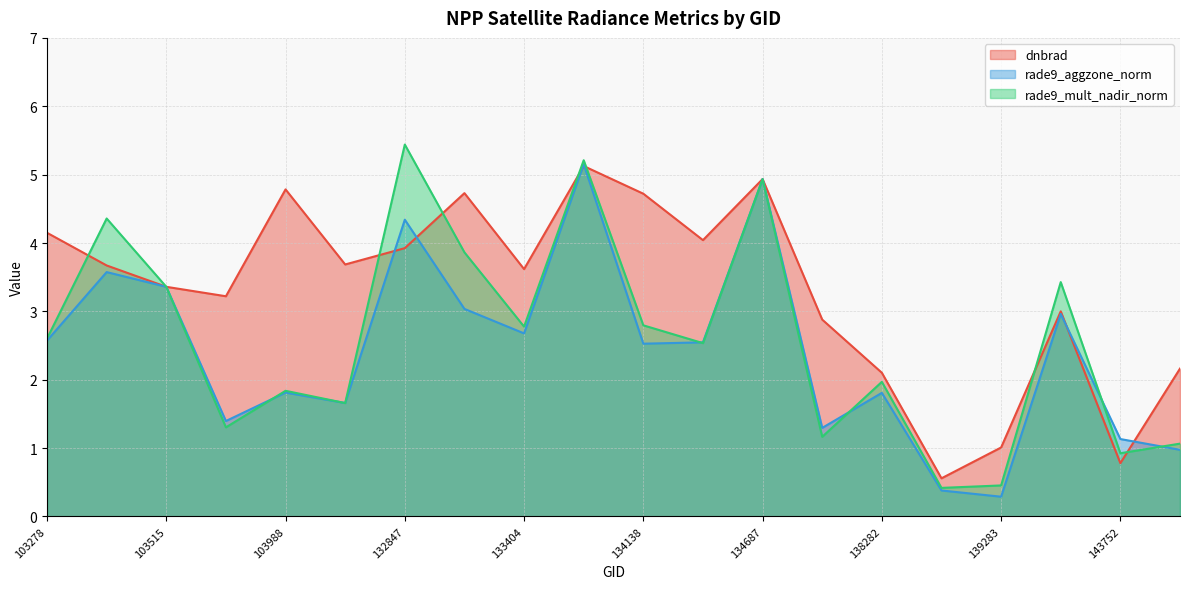

What is the value of the rade9_mult_nadir_norm point at the 16th from the left?

0.4